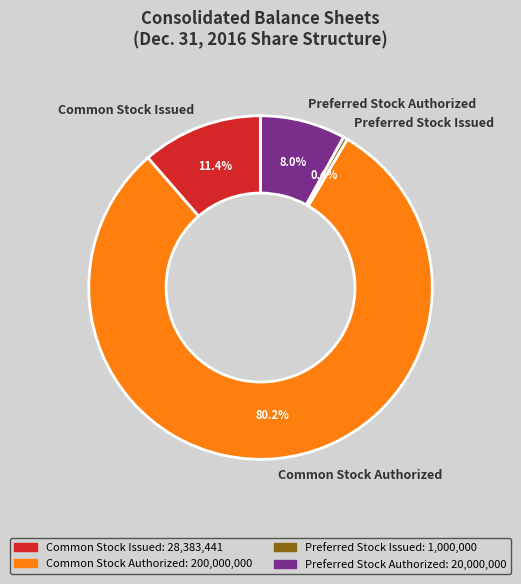

What is the total percentage of Preferred Stock Authorized and Preferred Stock Issued?

8.4%